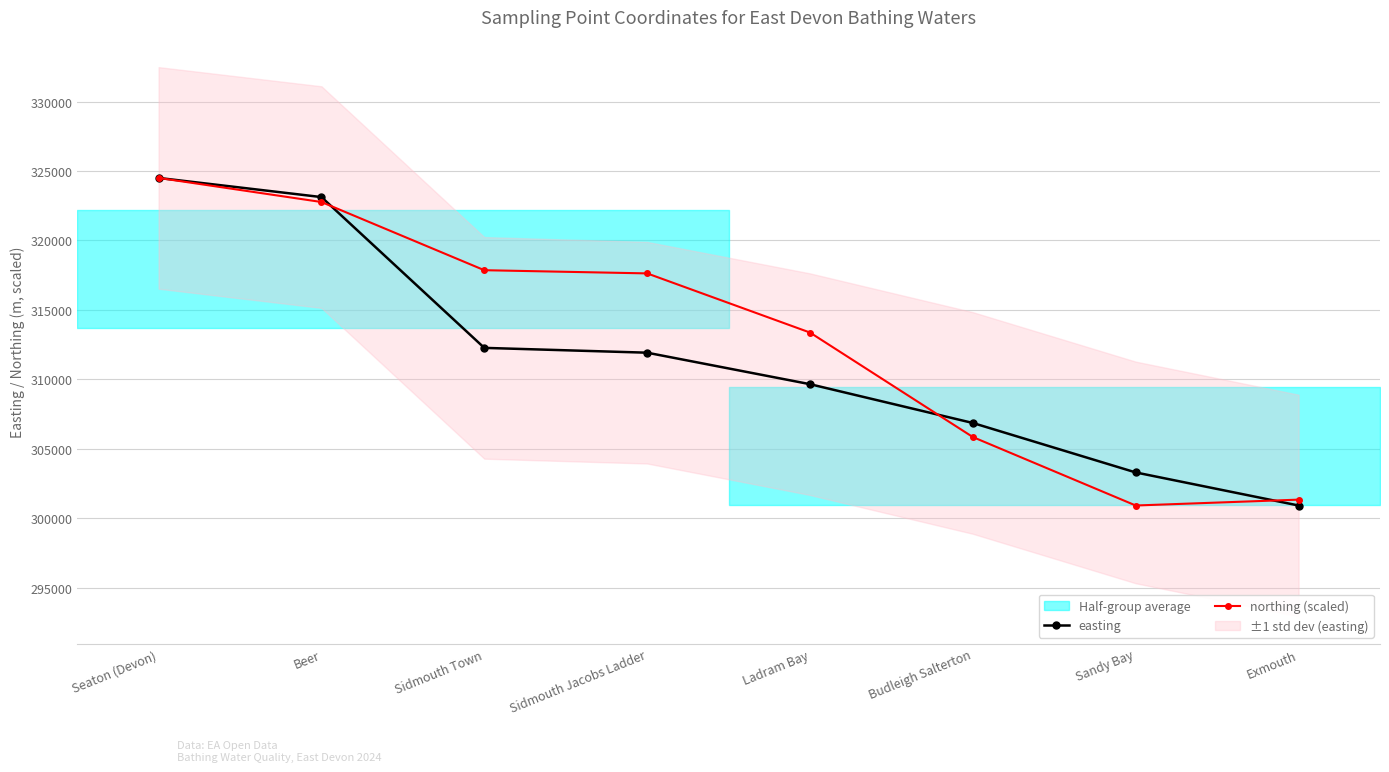

What is the label of the 4th point from the left?

Sidmouth Jacobs Ladder